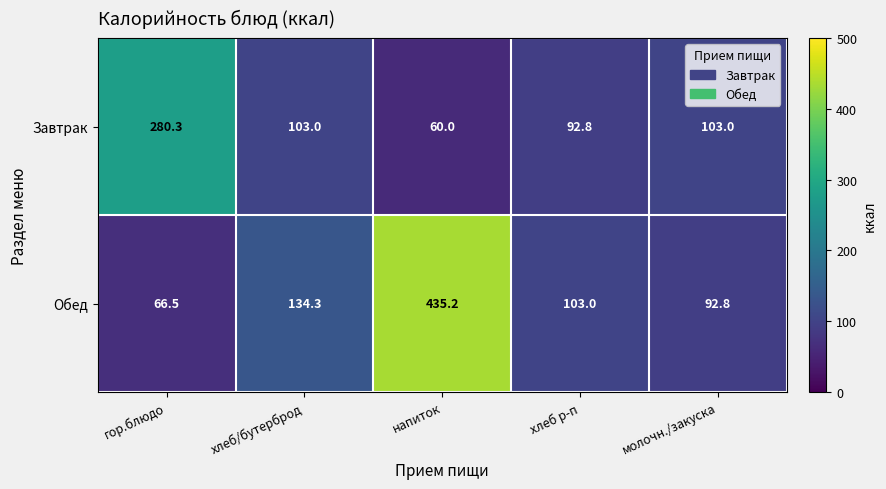

Reading right to left, list all the values displayed in this chart.

Завтрак: молочн./закуска=103.0	хлеб р-п=92.8	напиток=60.0	хлеб/бутерброд=103.0	гор.блюдо=280.3
Обед: молочн./закуска=92.8	хлеб р-п=103.0	напиток=435.2	хлеб/бутерброд=134.3	гор.блюдо=66.5